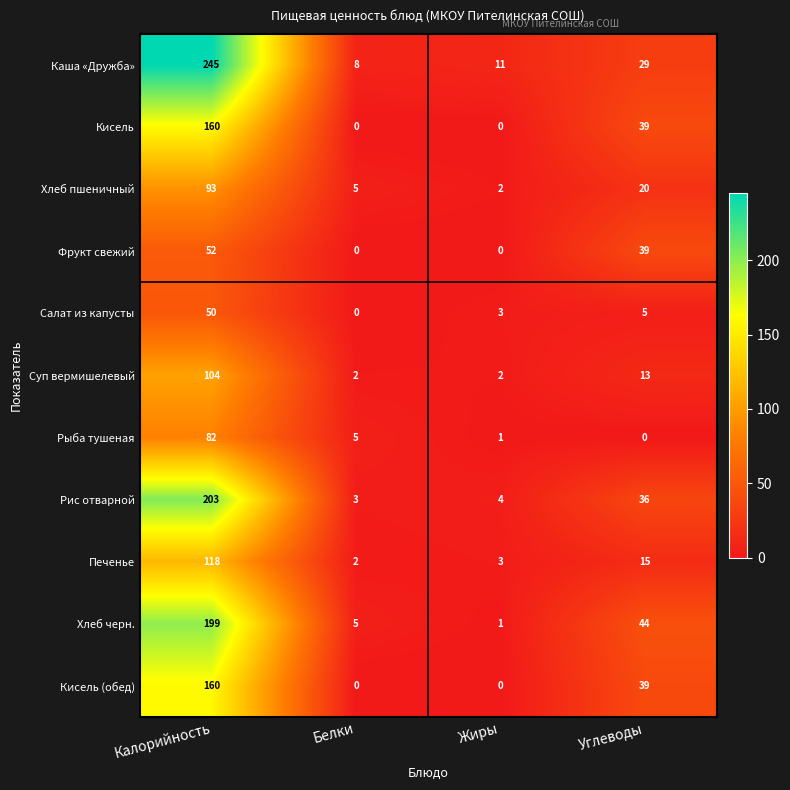

Count the number of data series in this chart.

11